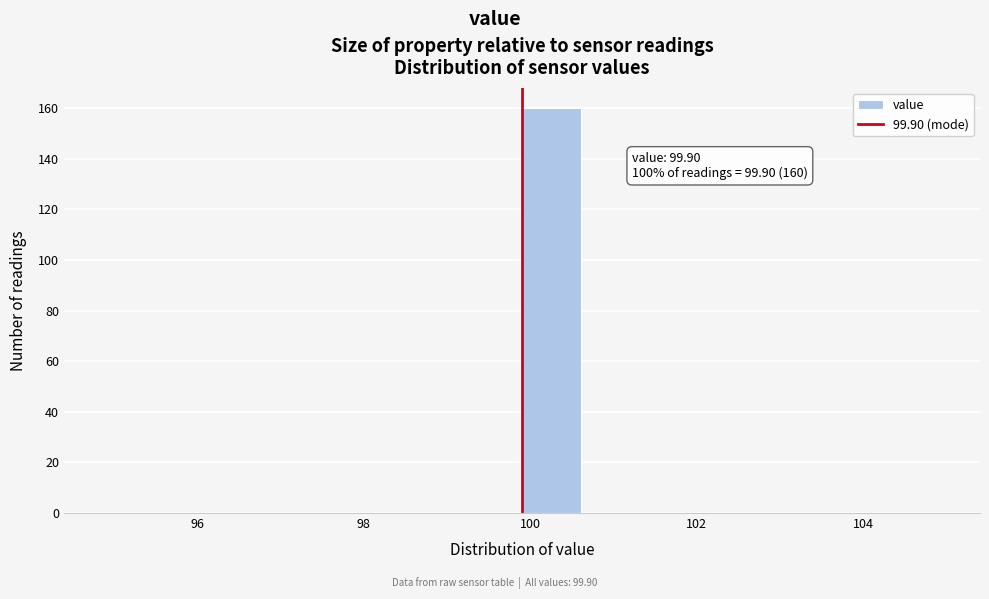

Read against the x-axis, roughly where is the centre of the tallest bar?

100.2